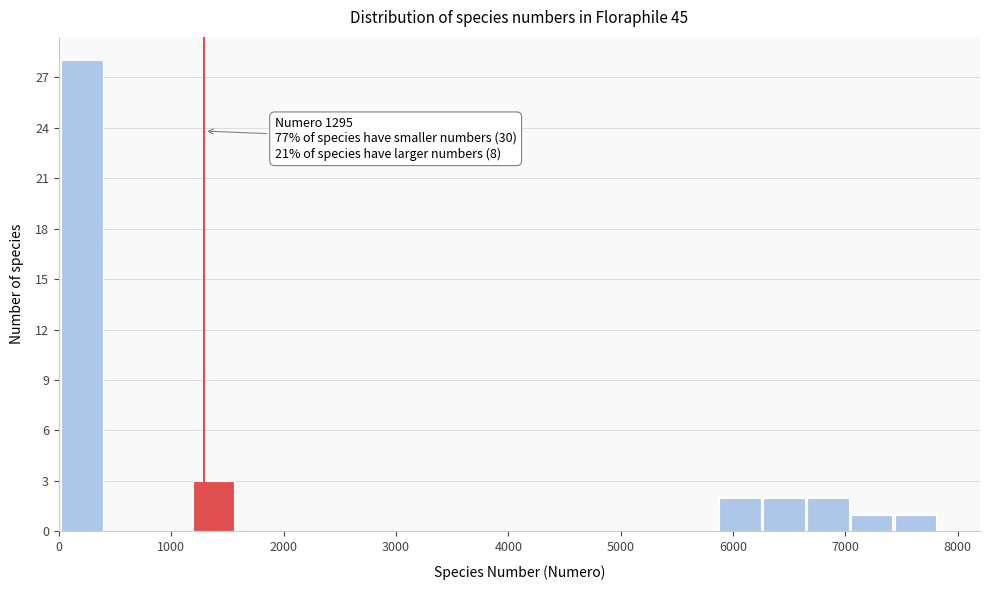

Read against the x-axis, roughly where is the centre of the tallest bar?

200